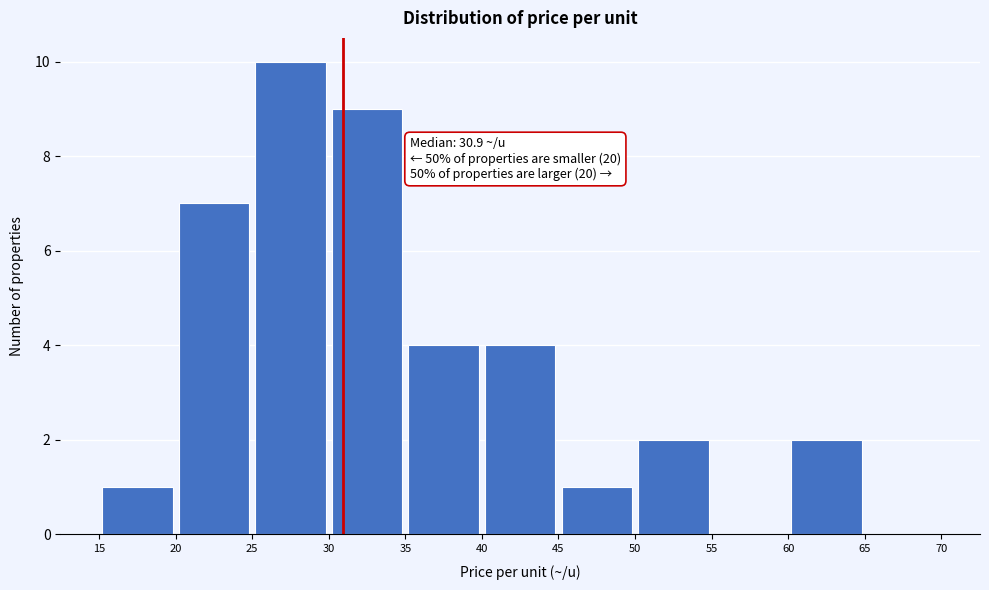

Which range on the x-axis has the tallest bar?

25 to 30